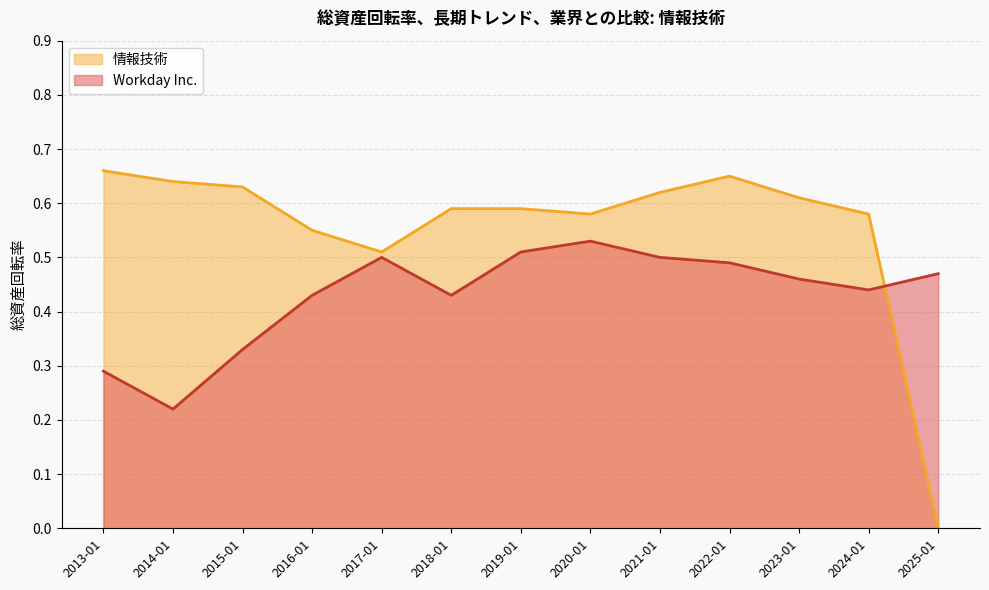

Which has a higher value, 2021-01-31 or 2023-01-31?

2021-01-31